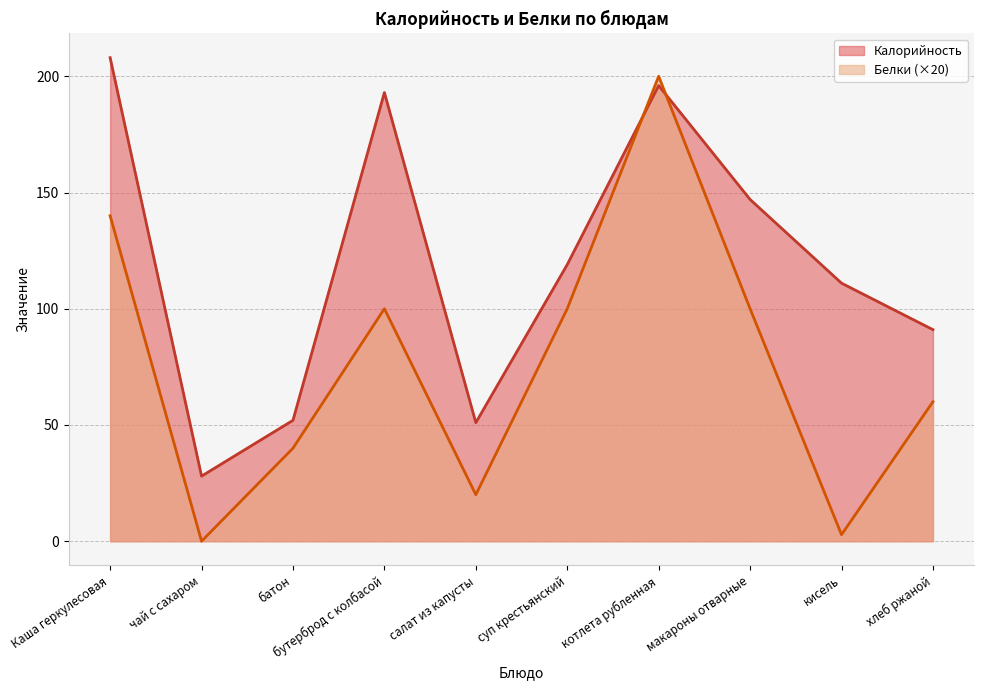

Reading right to left, what are all the values shown in this chart?

Калорийность: 91.0	111.0	147.0	196.0	119.0	51.0	193.0	52.0	28.0	208.0
Белки: 60.0	2.8	100.0	200.0	100.0	20.0	100.0	40.0	0.0	140.0